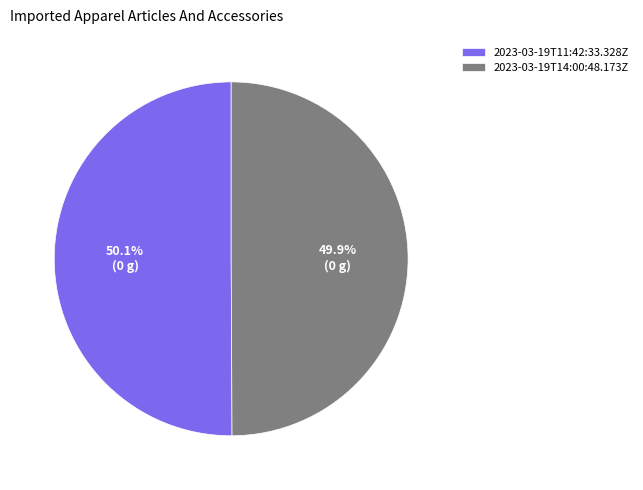

To the nearest percent, what percentage of the pie is 2023-03-19T14:00:48.173Z?

50%